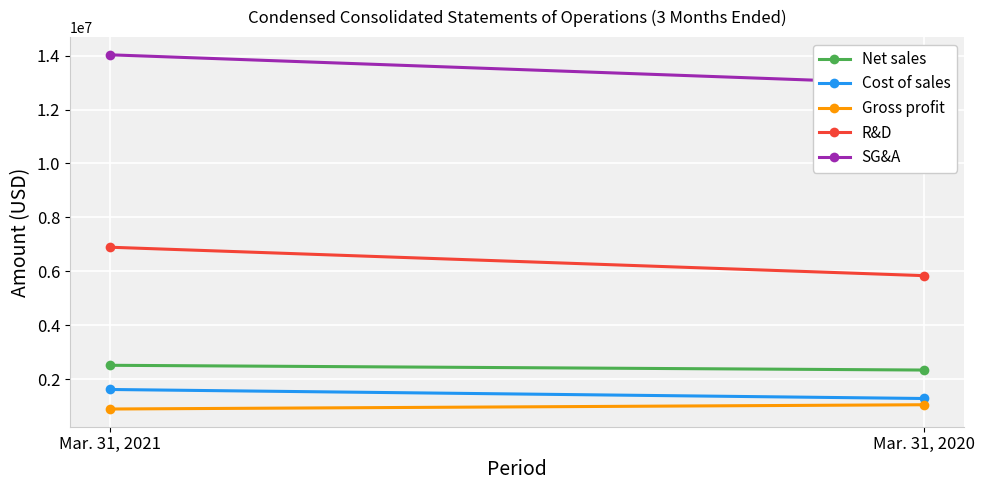

How many values in the SG&A series are below 14029000?

1